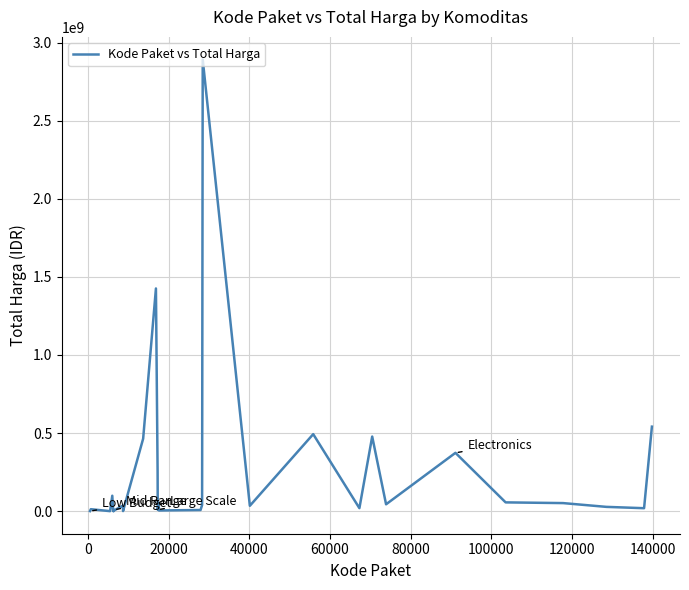

What is the greatest value displayed?

2892122000